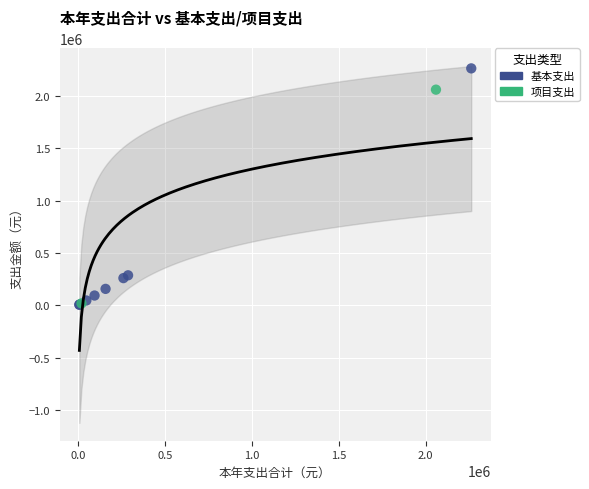

What are all the series names shown in the legend?

基本支出, 项目支出